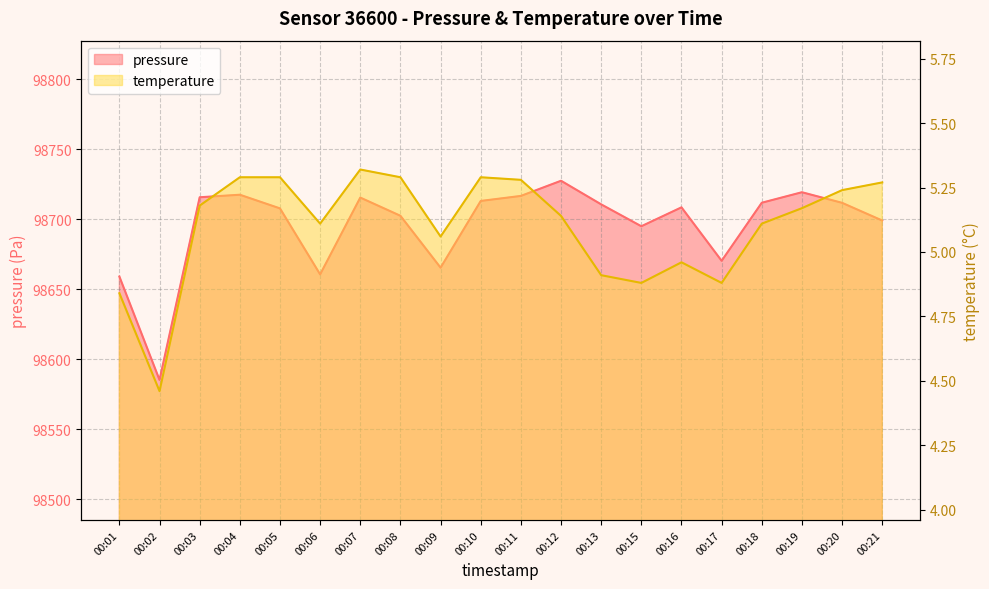

Which category has the highest value across all series?

00:12